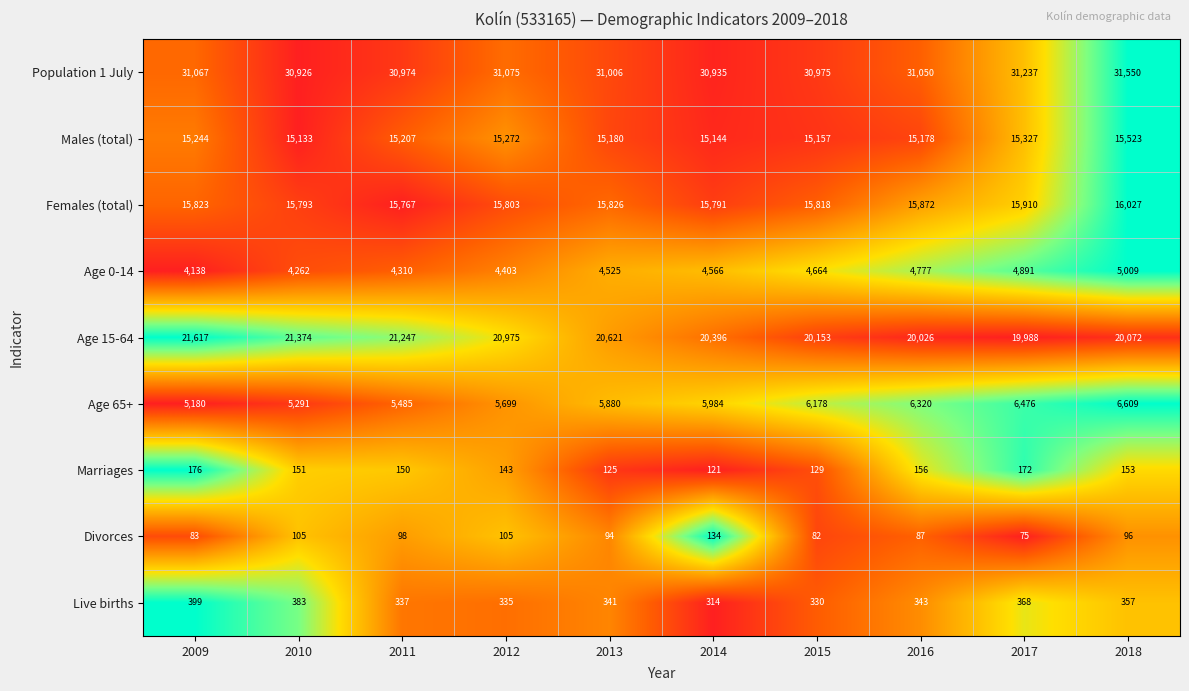

Rank the categories by Males (total) value from highest to lowest.

2018, 2017, 2012, 2009, 2011, 2013, 2016, 2015, 2014, 2010